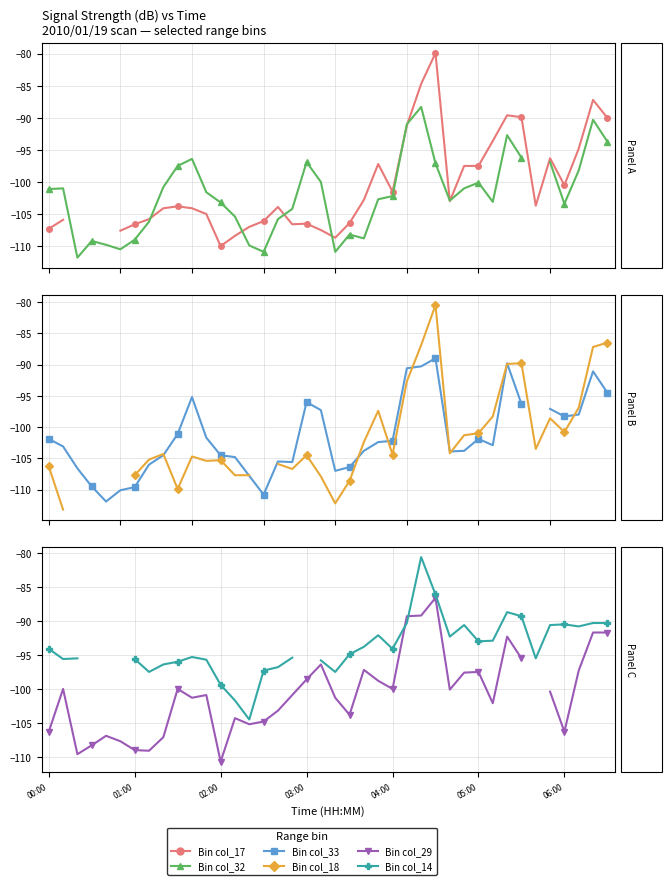

The col_29 series shows -100.0 at 9. True or false?

True